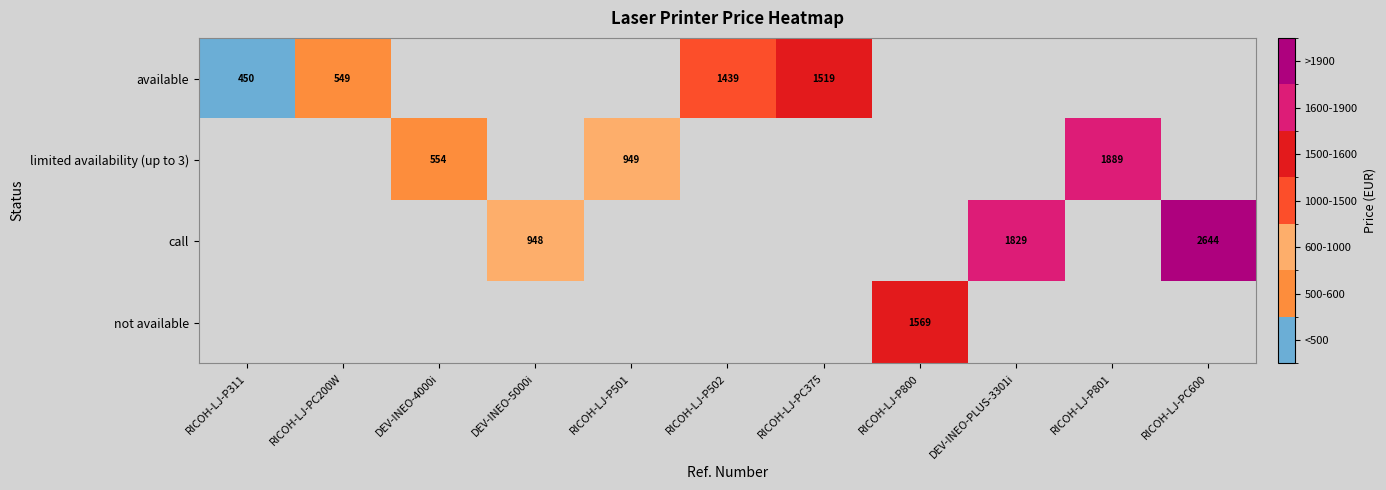

The value of limited availability (up to 3) at RICOH-LJ-P801 is 2887. True or false?

False